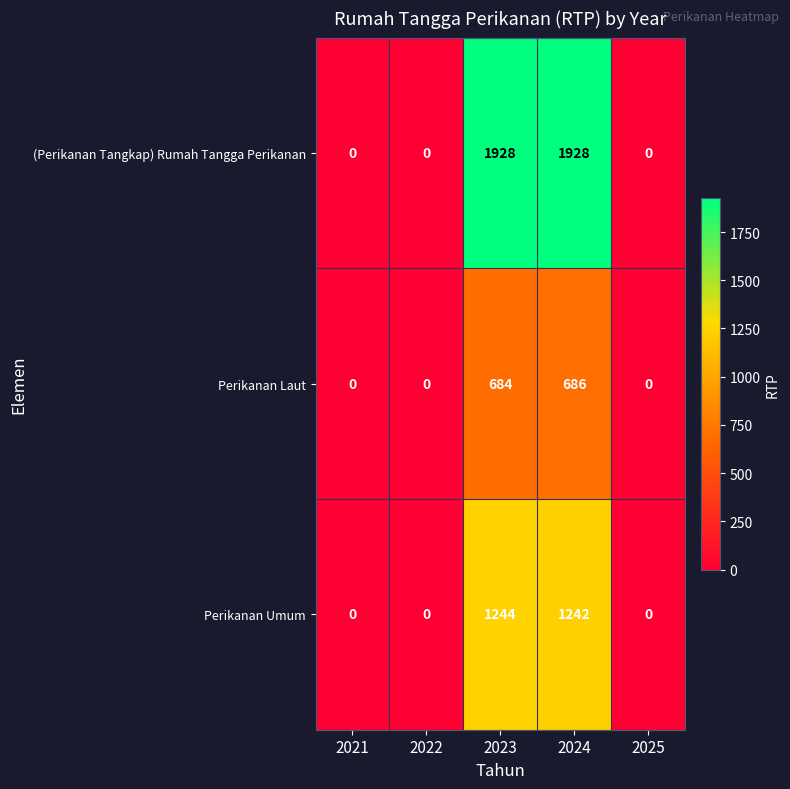

Which series has the largest total across all categories?

(Perikanan Tangkap) Rumah Tangga Perikanan